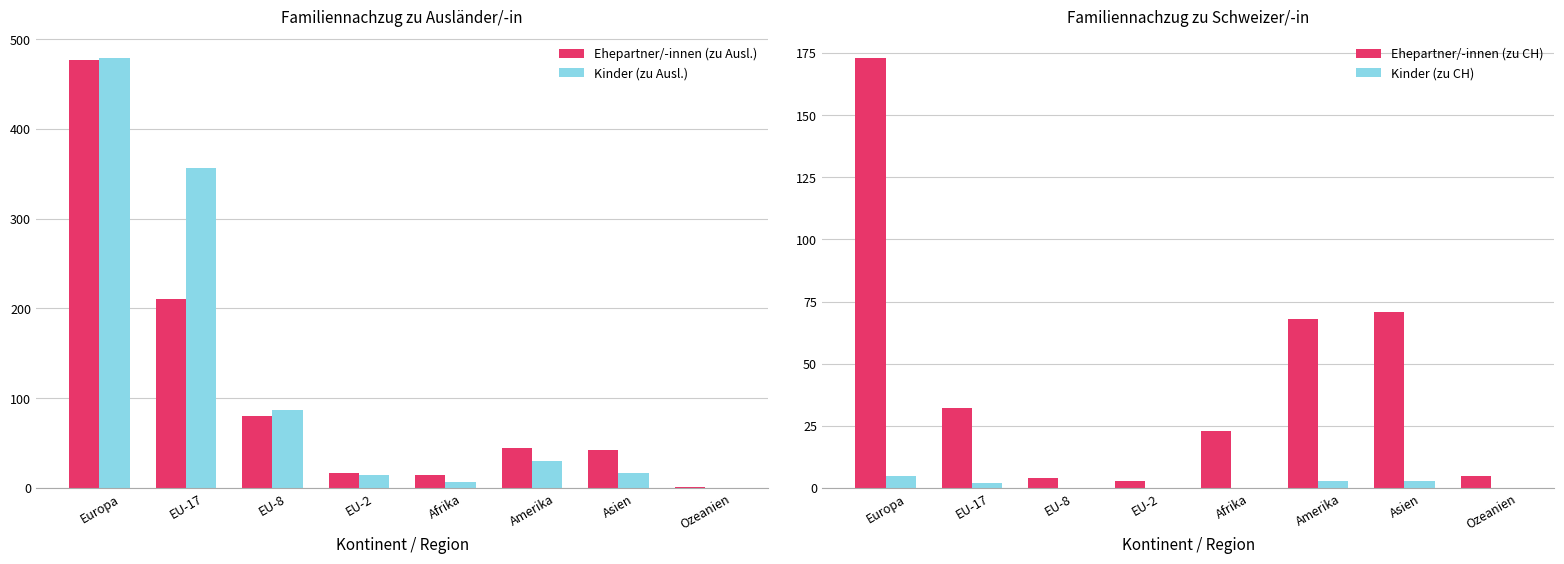

Rank the series by their maximum value, from highest to lowest.

Kinder (zu Ausl.), Ehepartner/-innen (zu Ausl.), Ehepartner/-innen (zu CH), Kinder (zu CH)